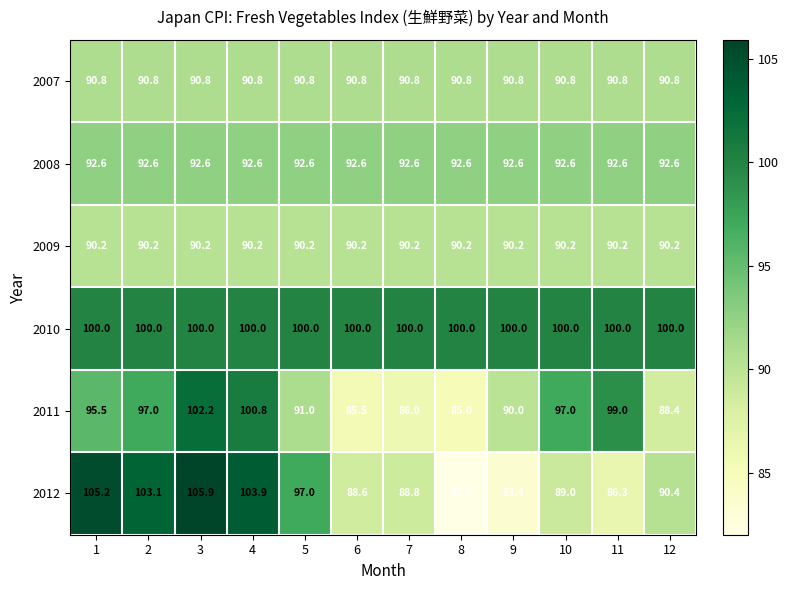

What is the spread (max minus min) of values at 9?

16.6